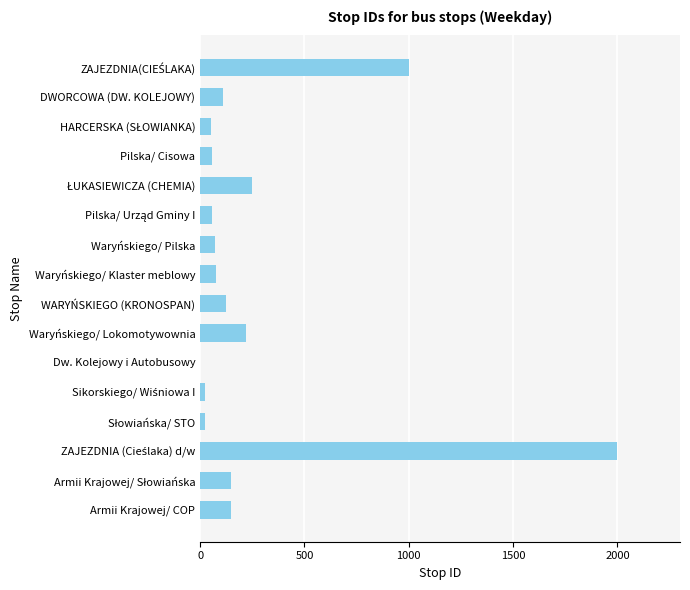

The chart shows a value of 221 at Waryńskiego/ Lokomotywownia. True or false?

True